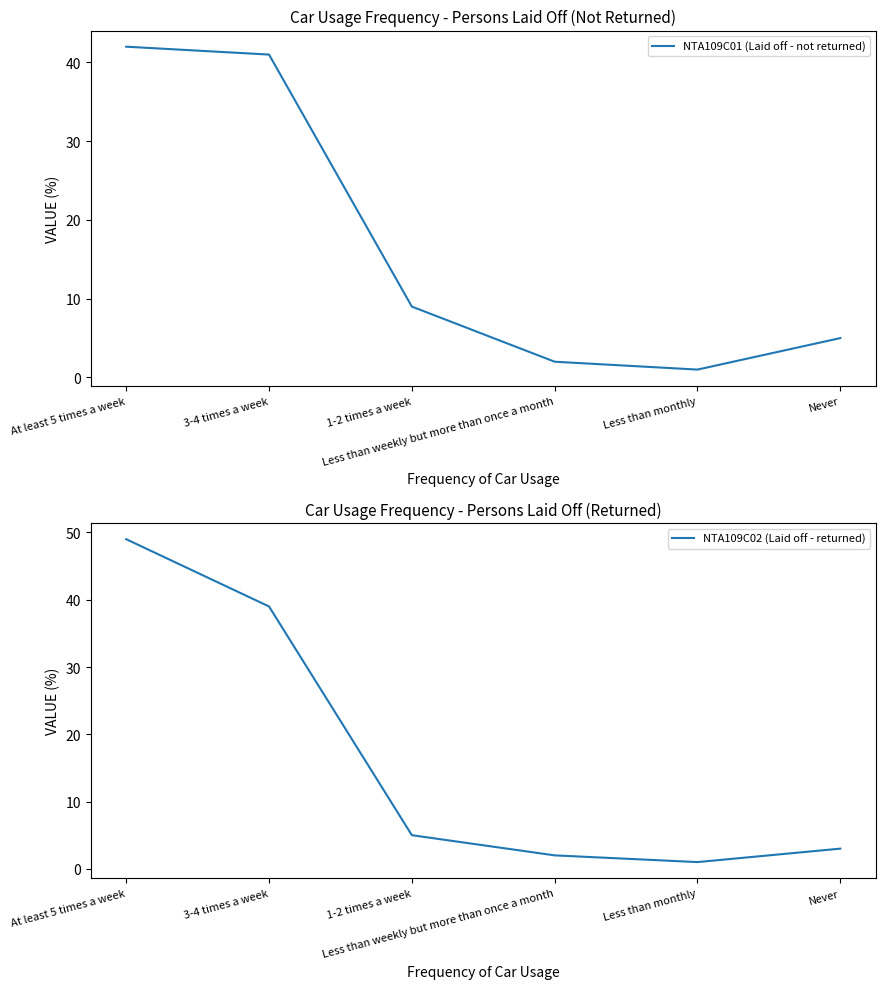

What is the greatest value displayed?

49